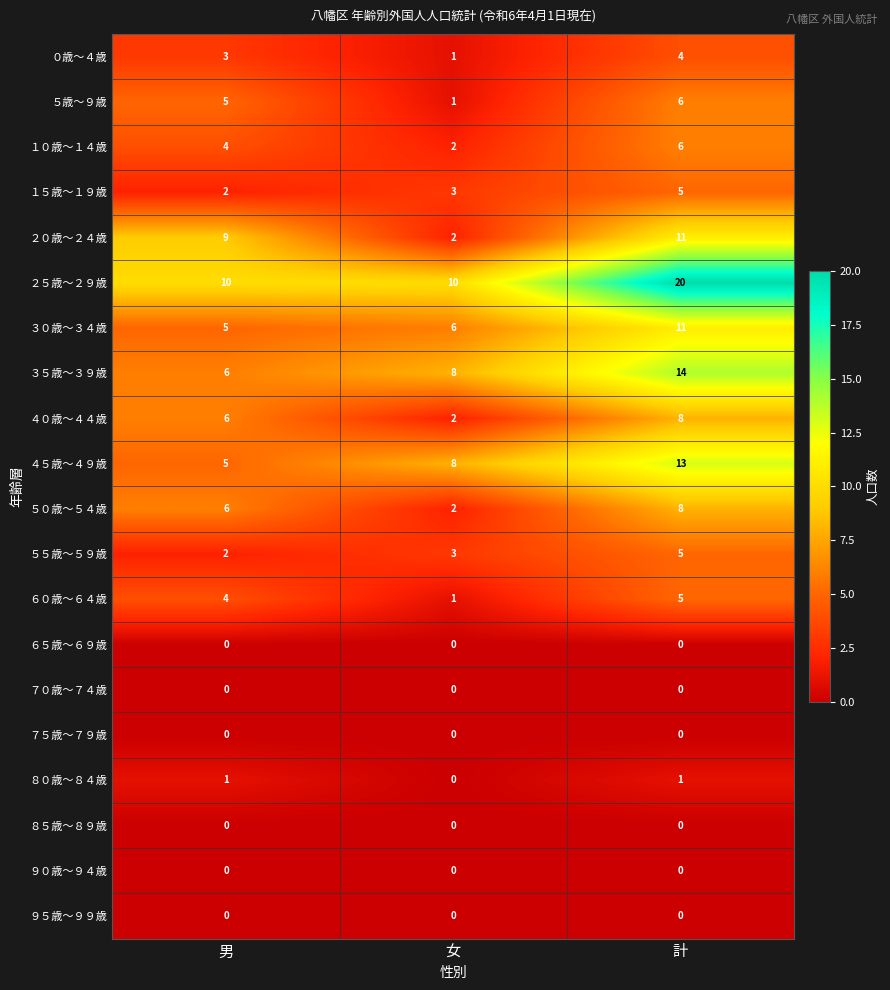

What is the average value of the １５歳～１９歳 series?

3